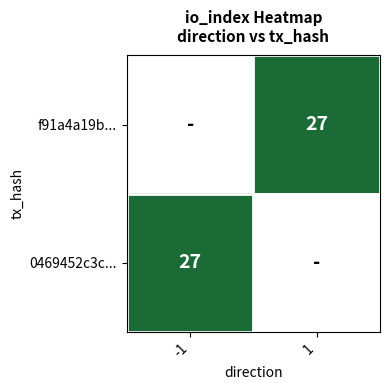

How many series are shown in this chart?

2